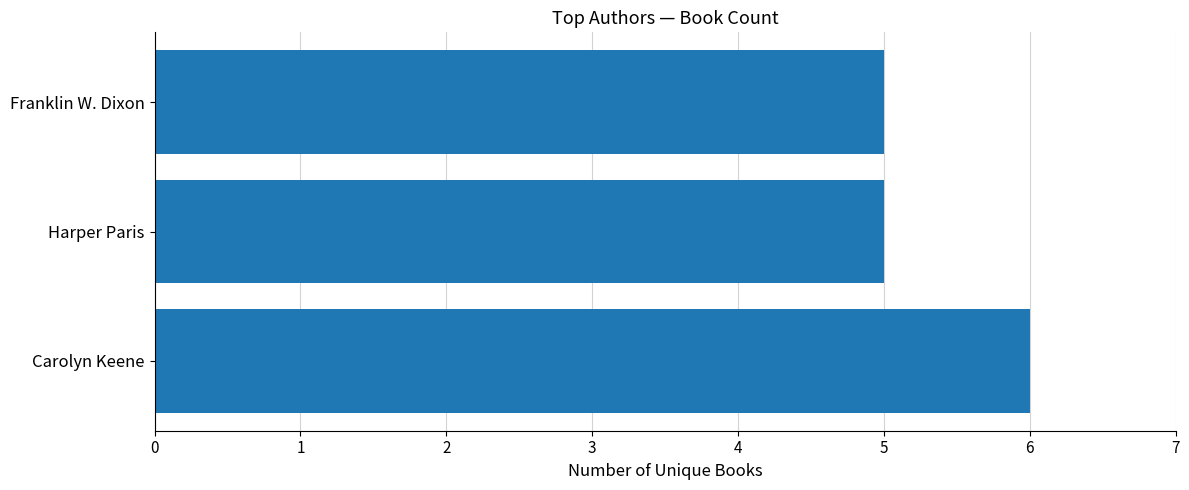

What is the ratio of the value at Franklin W. Dixon to the value at Carolyn Keene?

0.8